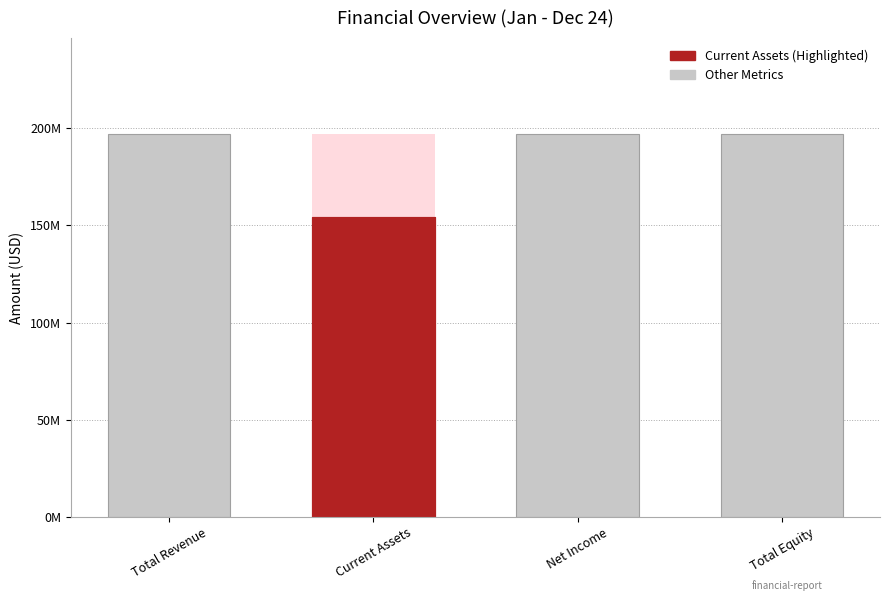

What is the average value?

186375625